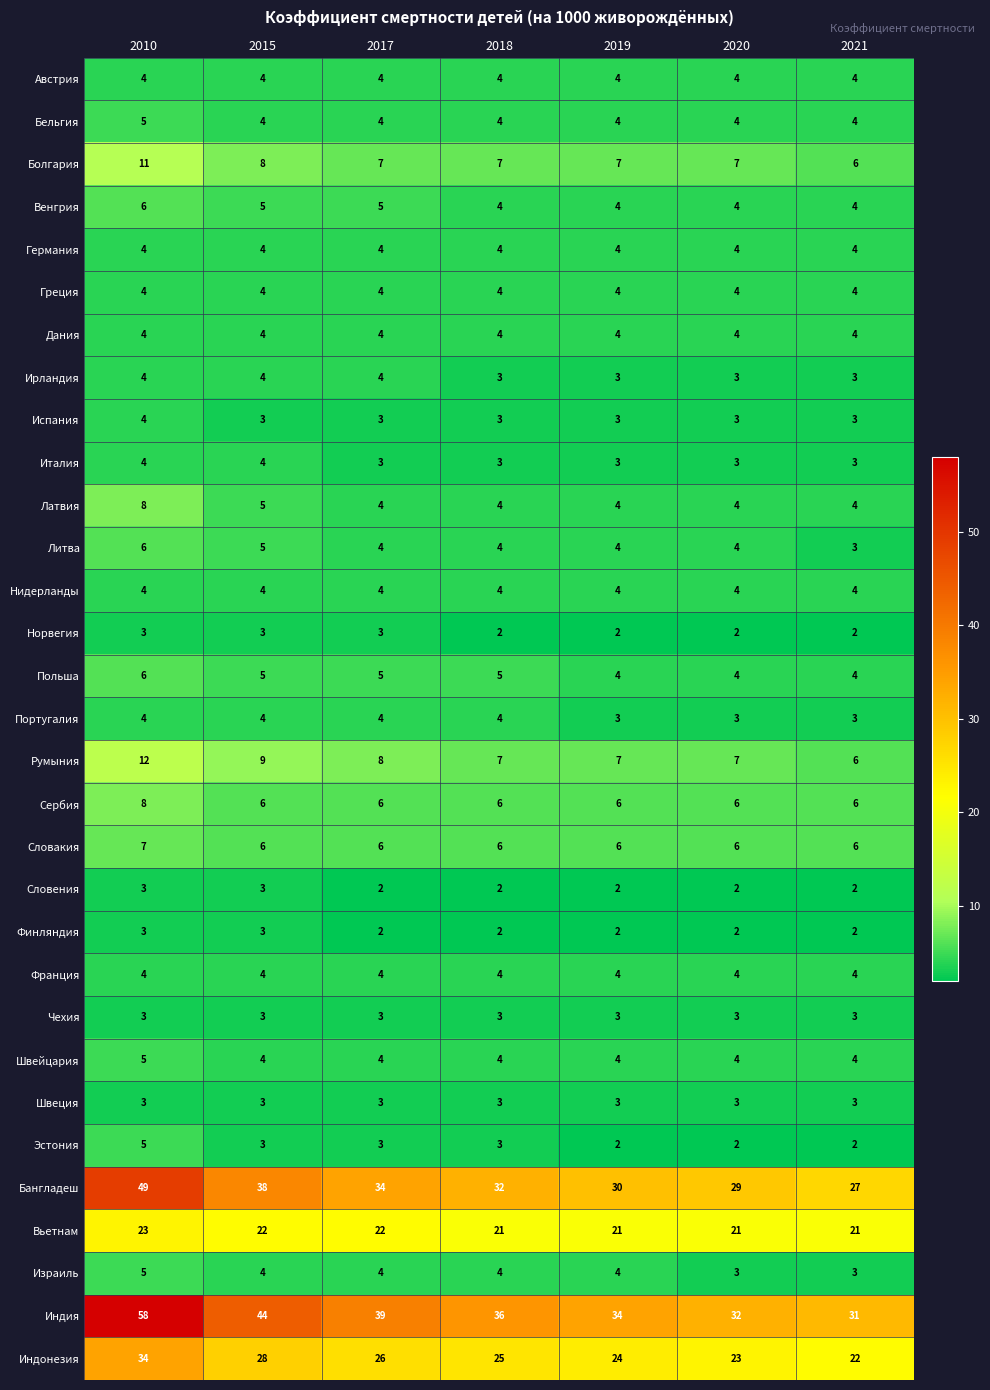

Which series has the largest range (max minus min)?

Индия